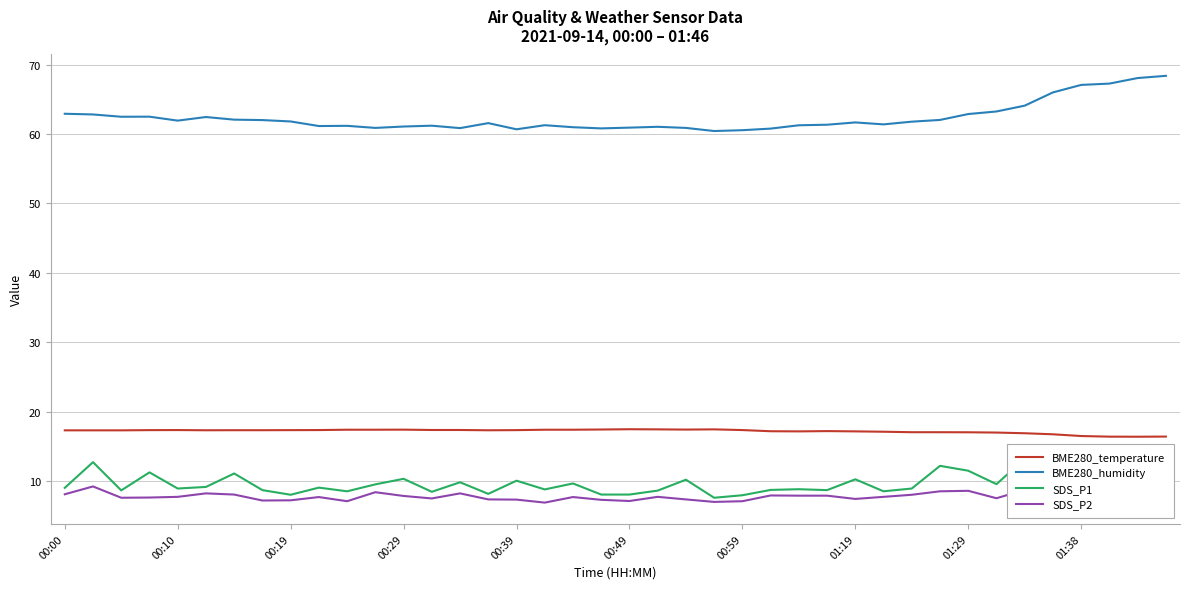

True or false: BME280_temperature and BME280_humidity cross at least once.

False